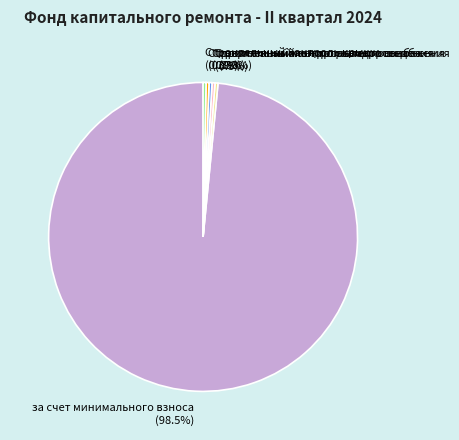

Which category has the biggest portion of the pie?

за счет минимального взноса